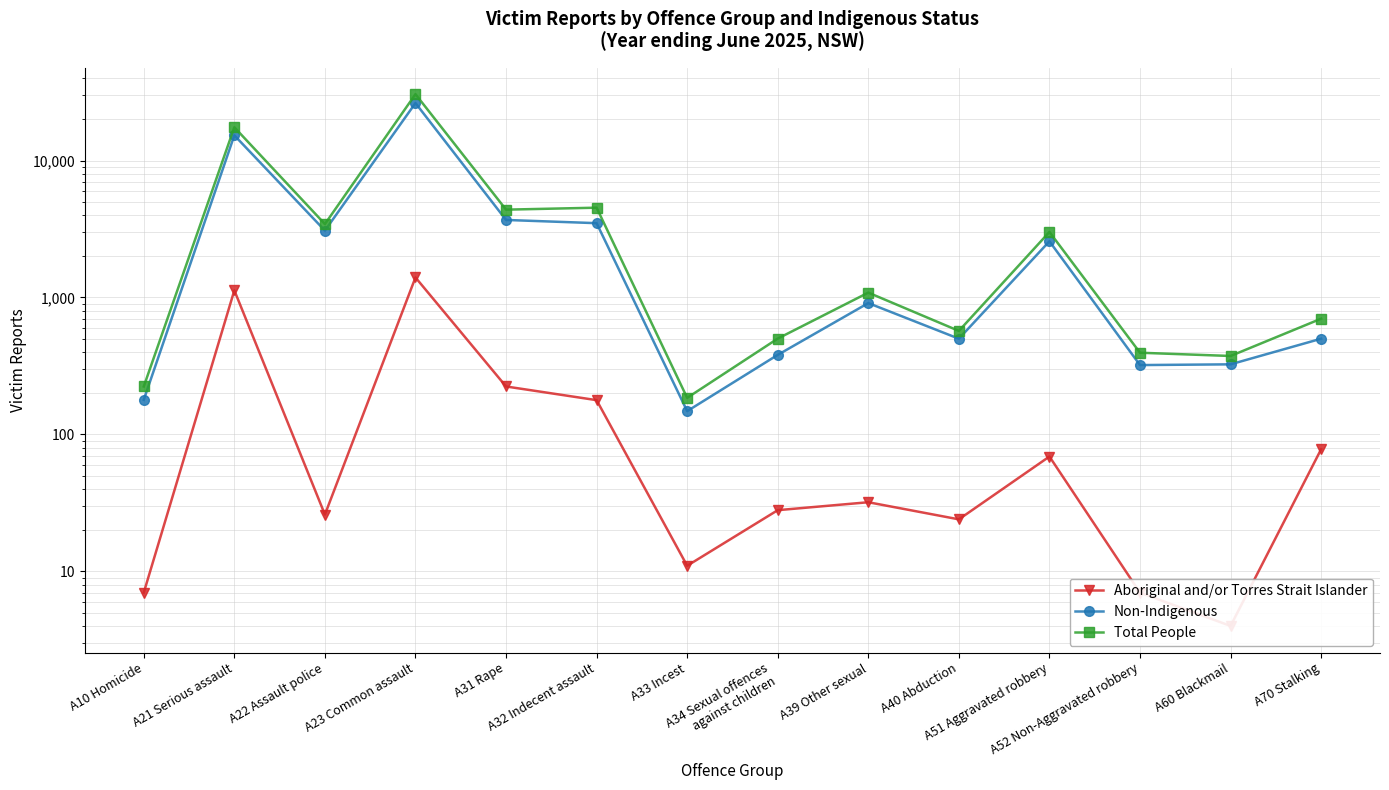

At which label does Aboriginal and/or Torres Strait Islander first exceed 32?

A21 Serious assault